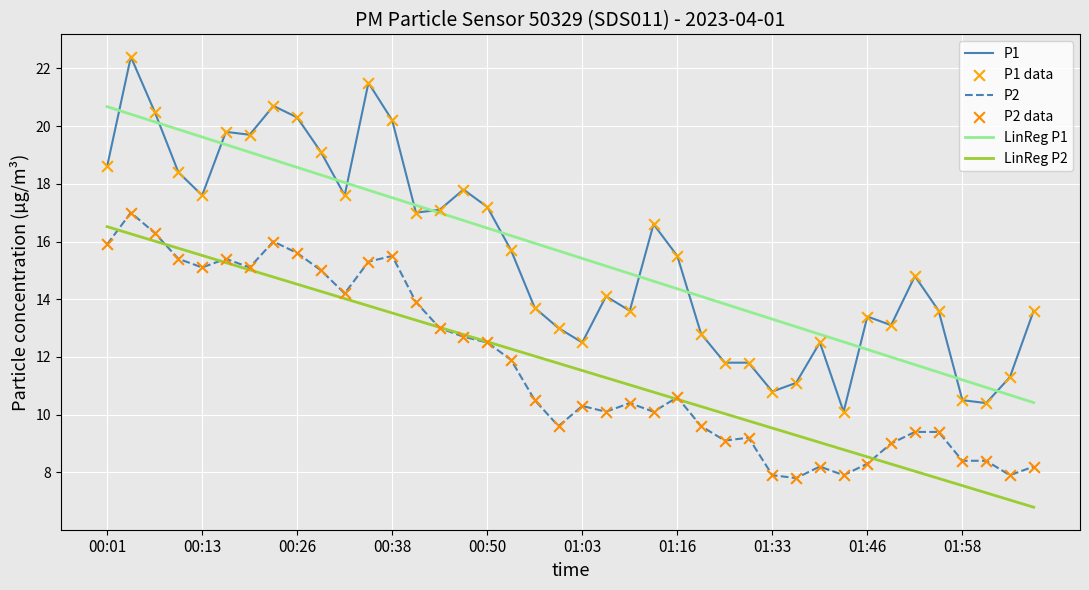

True or false: LinReg P2 and LinReg P1 cross at least once.

False